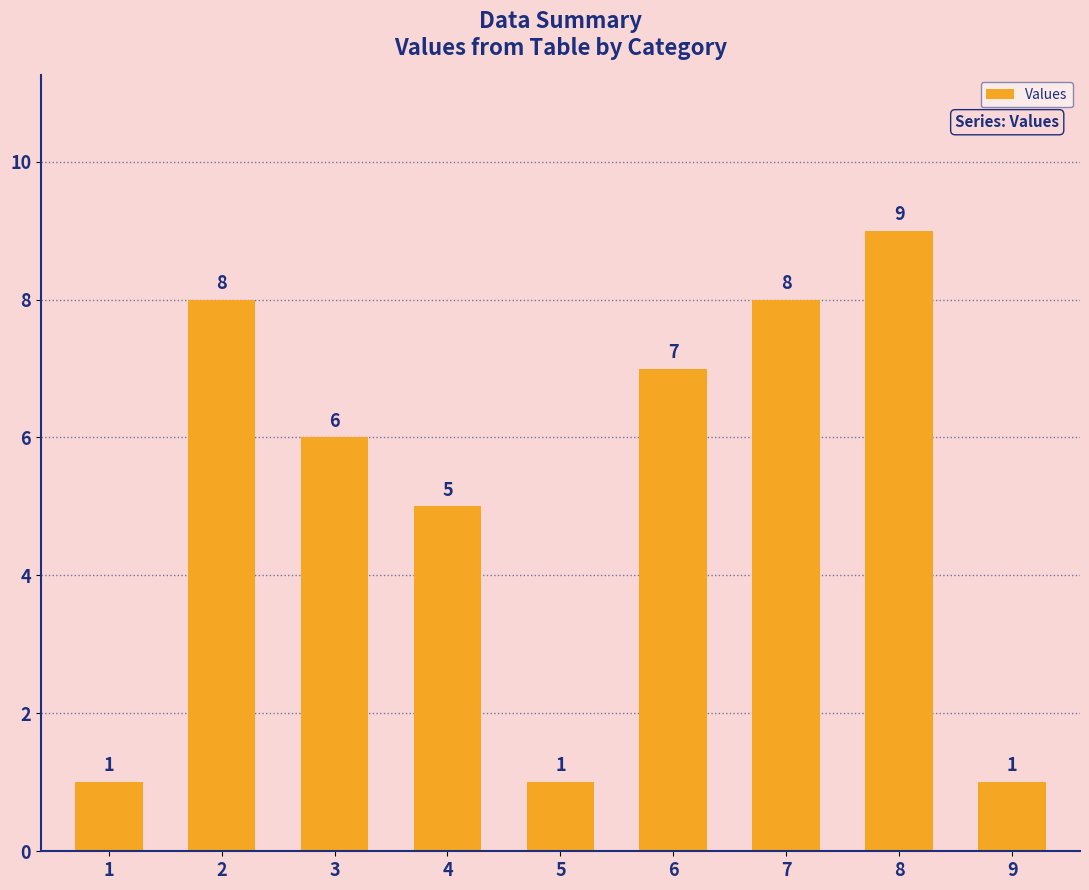

Where does the data first go above 6?

2